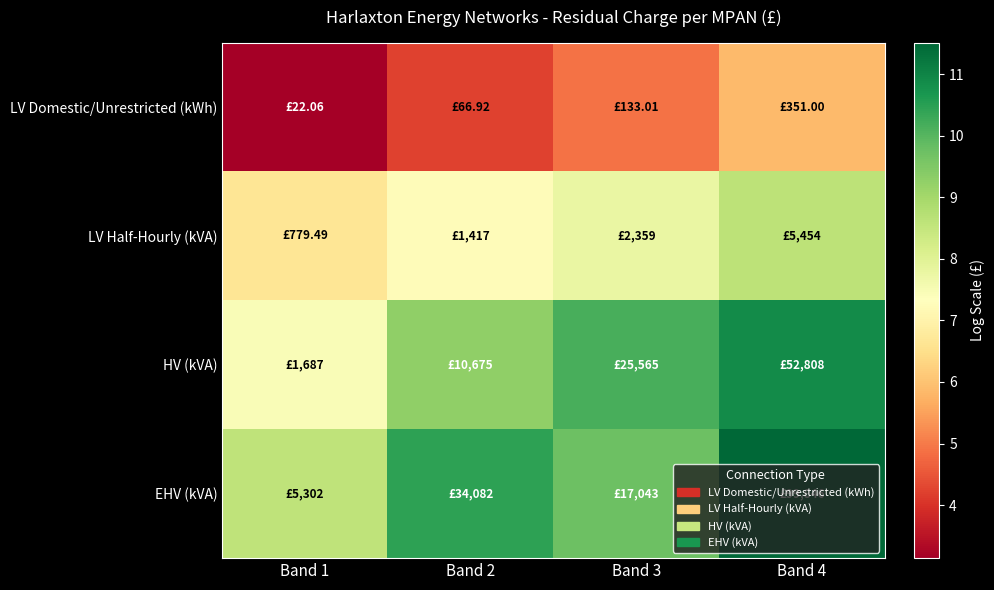

What is the smallest value displayed?

3.1